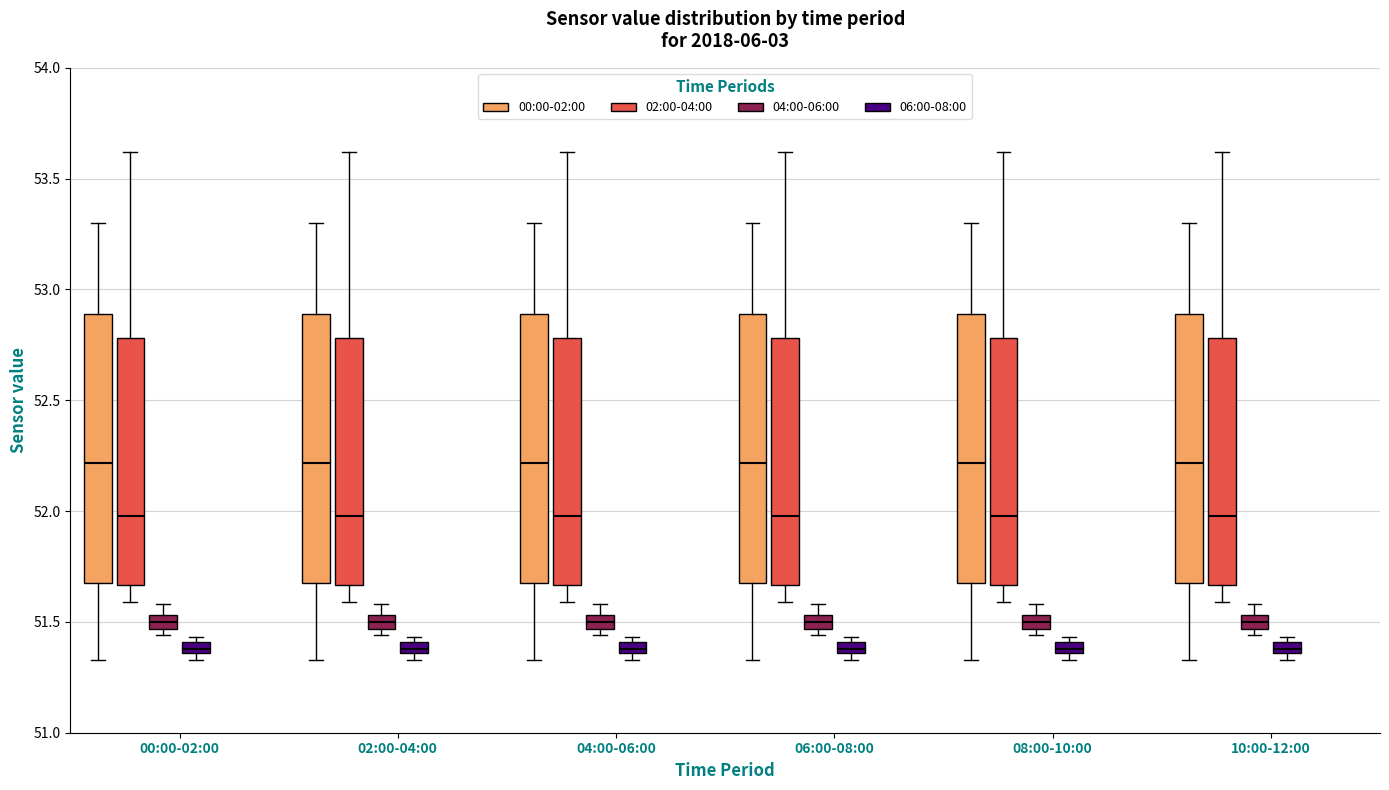

Where is the lower edge of the box for 02:00-04:00 (06:00-08:00) on the y-axis? The values are not printed on the chart, so give them approximately, as read against the axis.

51.35